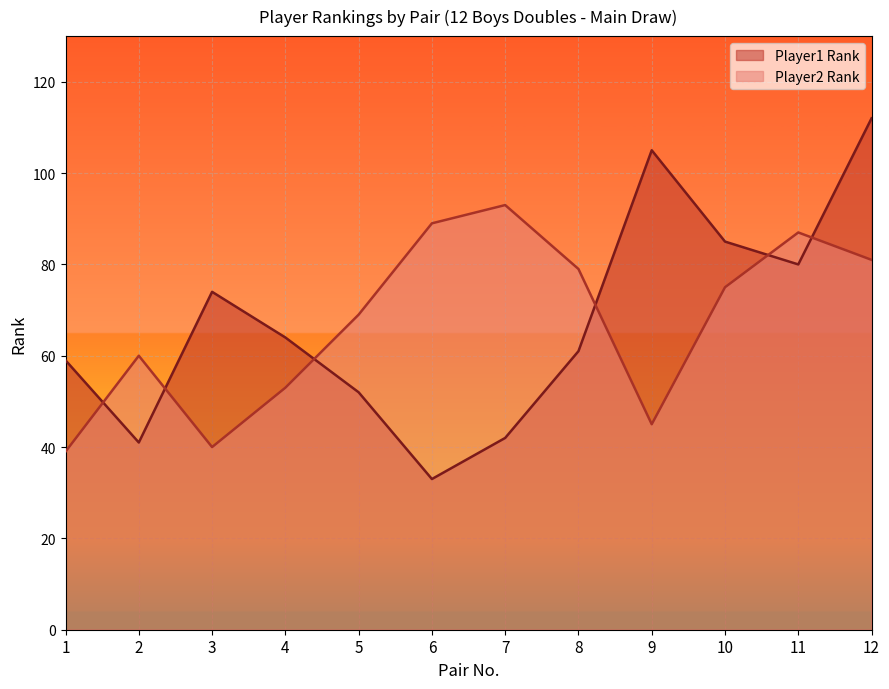

Where does the Player1 Rank series first go above 64?

3